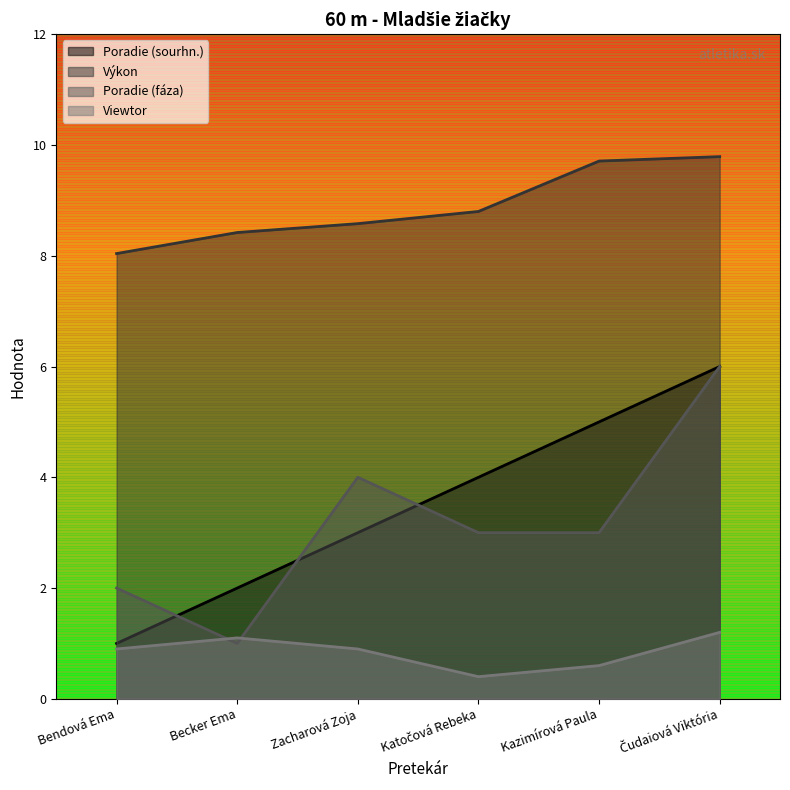

True or false: Poradie (fáza) has a value of 1.3 at Katočová Rebeka.

False